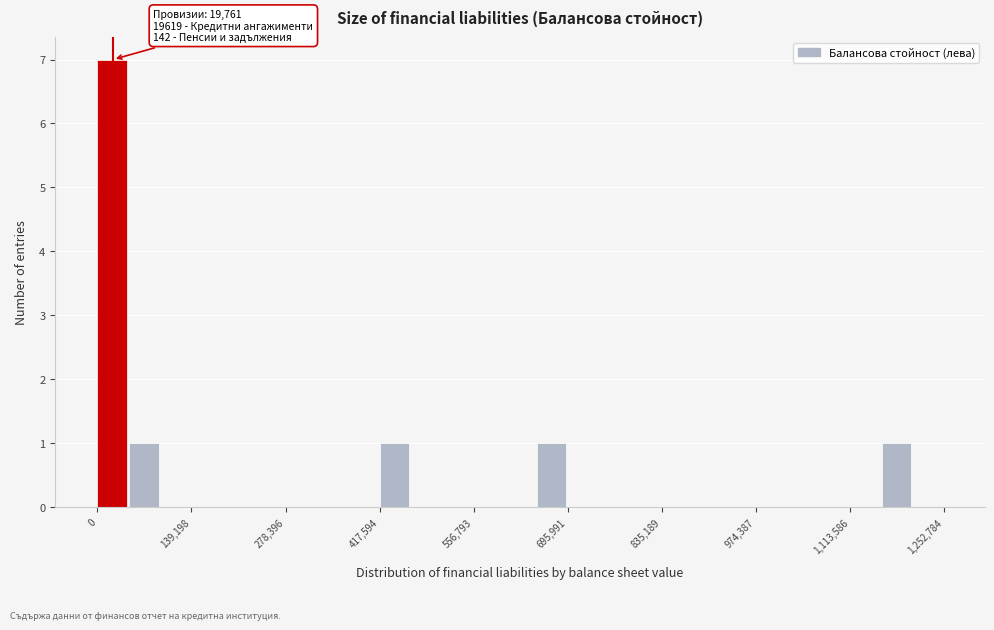

Read against the x-axis, roughly where is the centre of the tallest bar?

20000